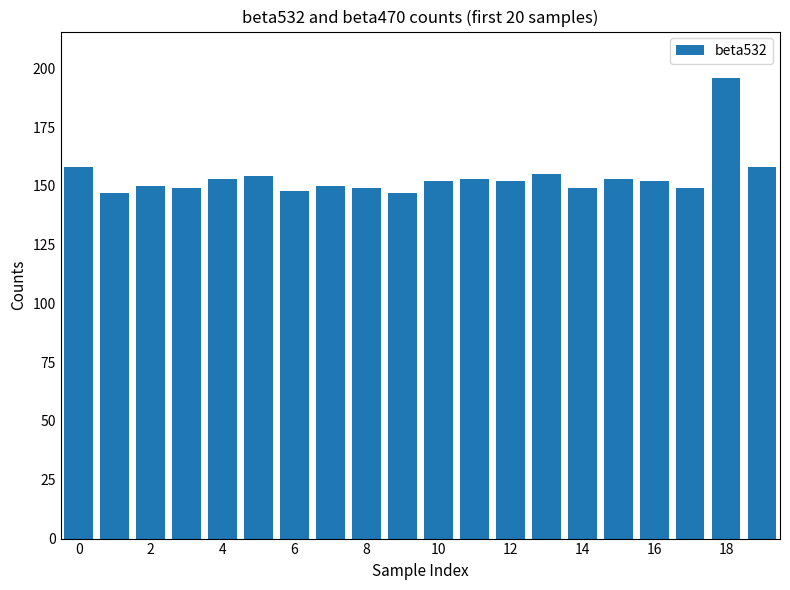

What is the difference between the maximum and minimum values?

49